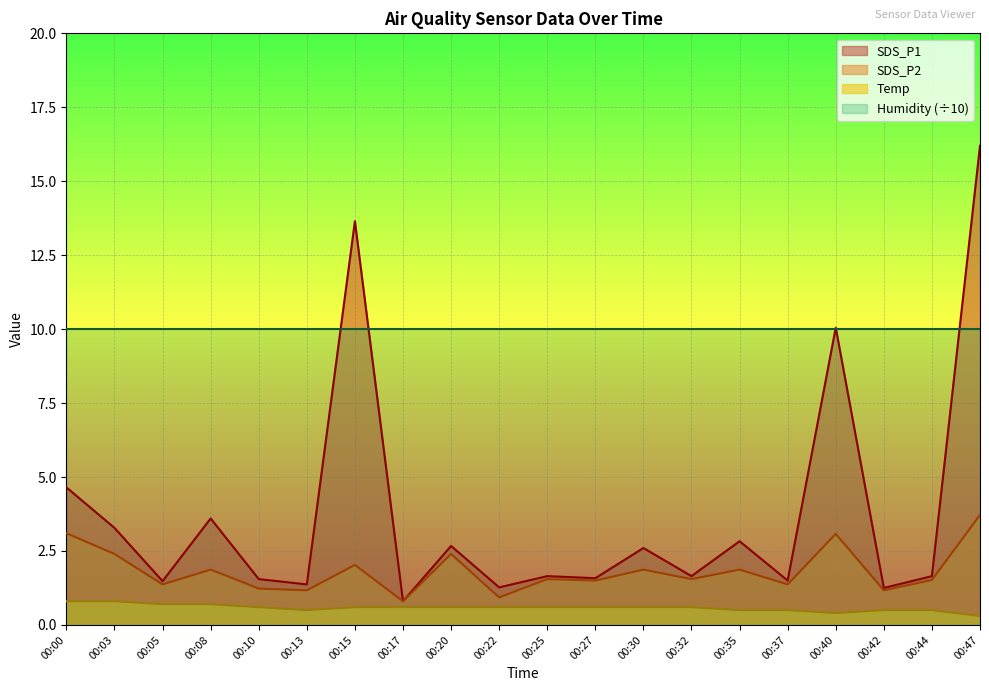

Which category has the lowest value across all series?

00:47